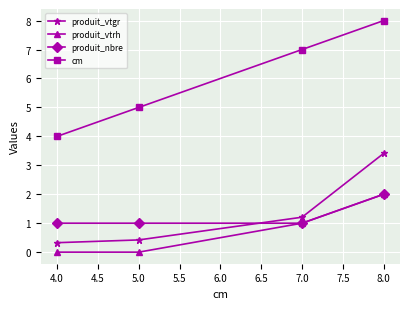

How many data points in cm are less than 7?

2